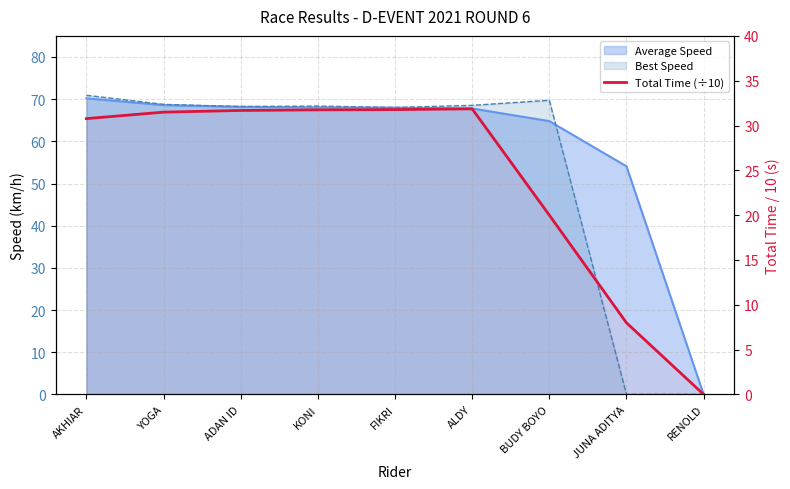

How many values are below 31?

4